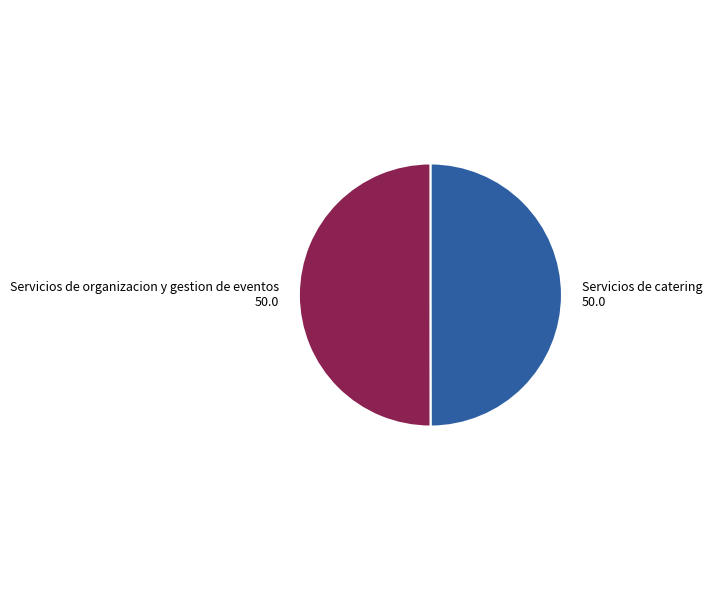

Combined, do Servicios de catering and Servicios de organizacion y gestion de eventos account for over 50%?

Yes